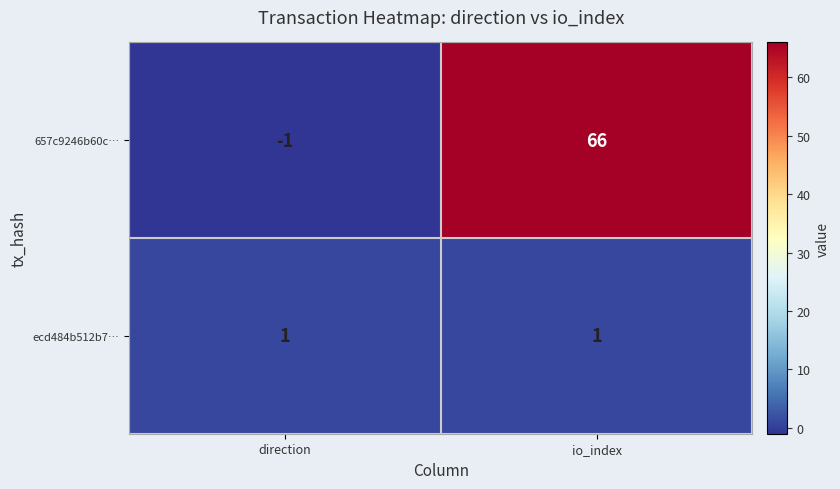

Between direction and io_index, which series saw the biggest shift?

657c9246b60c…